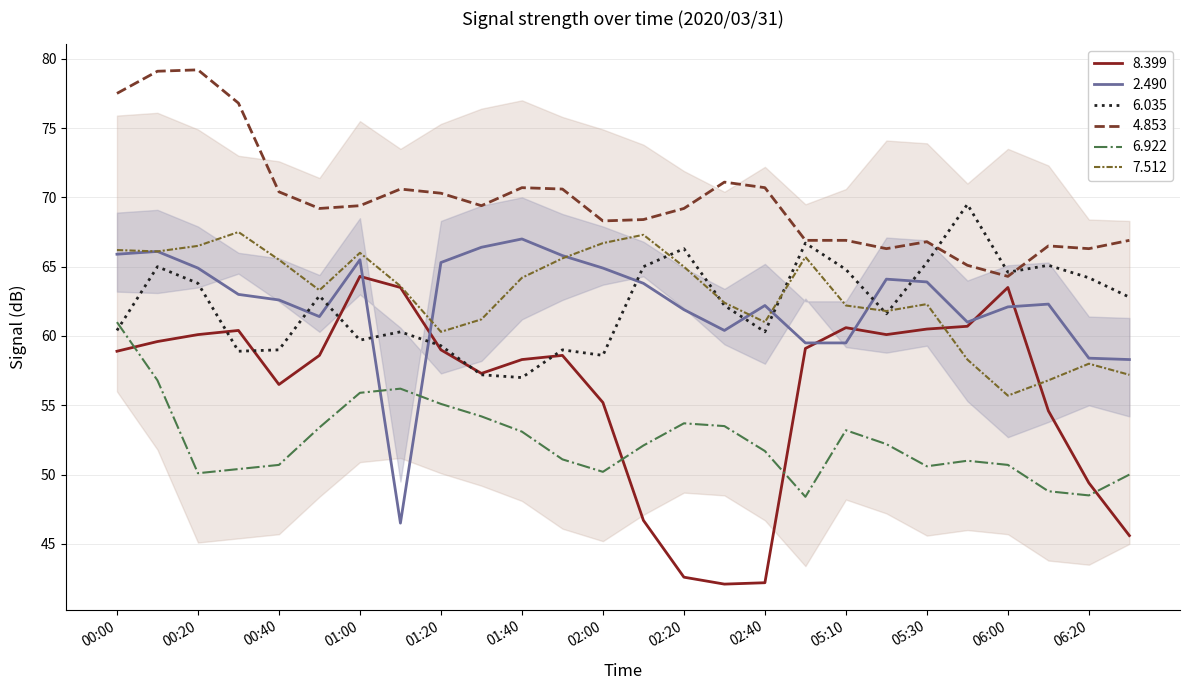

What are all the series names shown in the legend?

8.399, 2.490, 6.035, 4.853, 6.922, 7.512